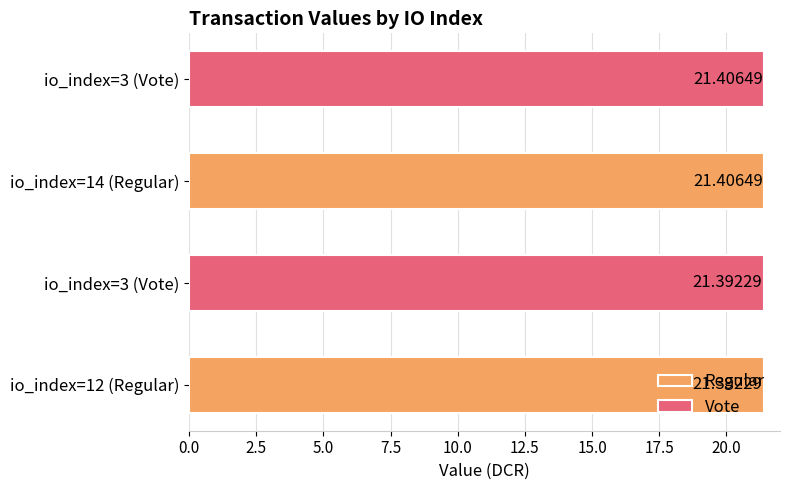

What is the sum of the values at io_index=12 (Regular) and io_index=3 (Vote)?

42.8